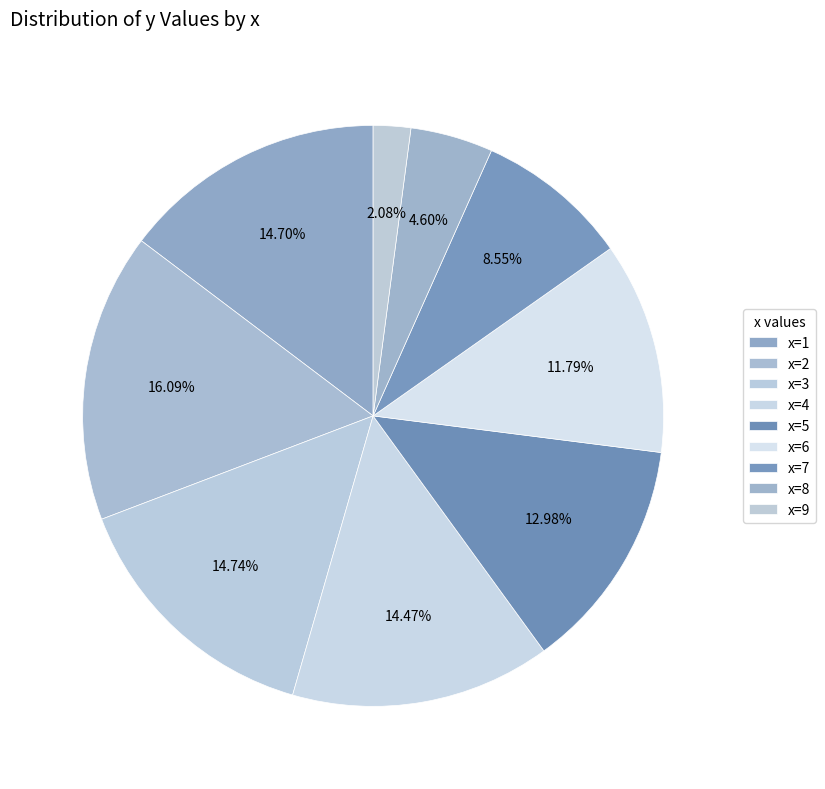

How many segments does this pie chart have?

9